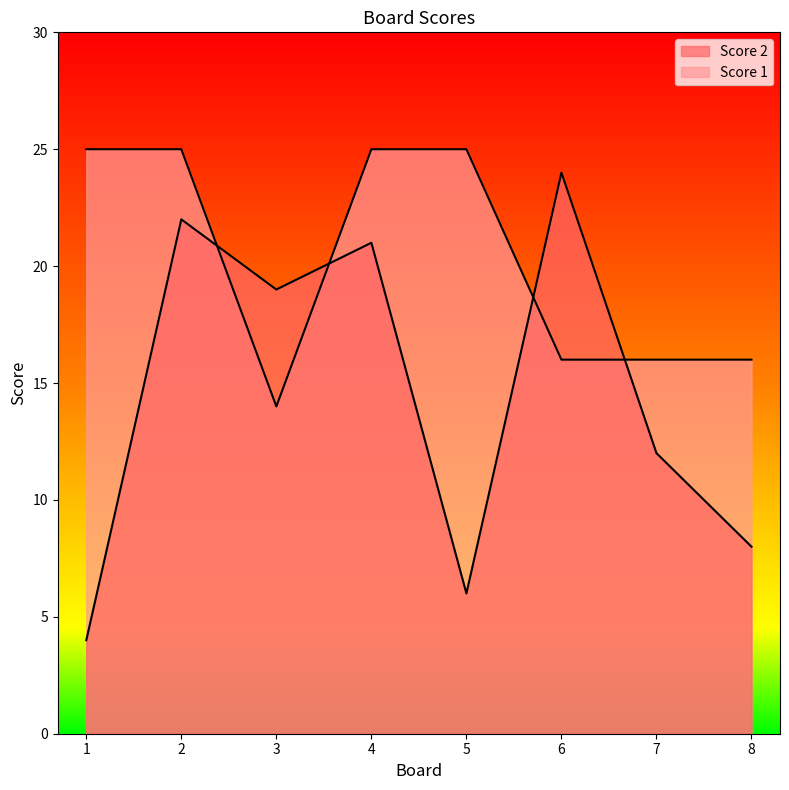

The Score 2 series shows 19 at 3. True or false?

True